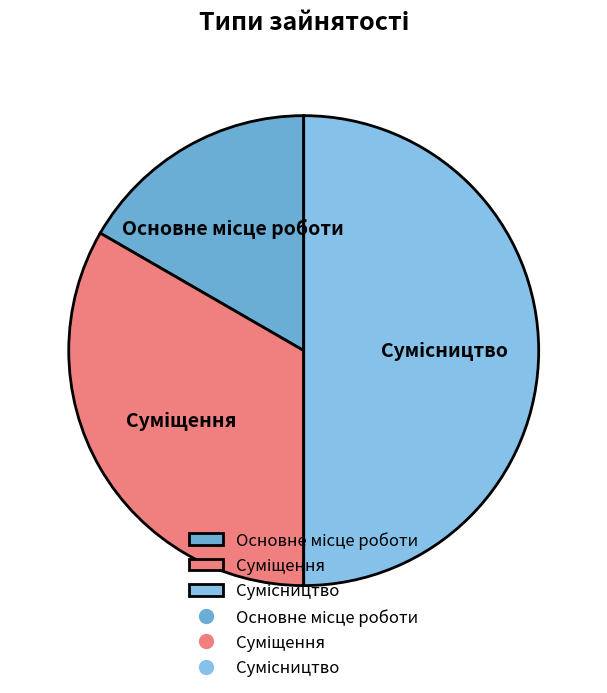

What is the largest slice in the pie chart?

Сумісництво